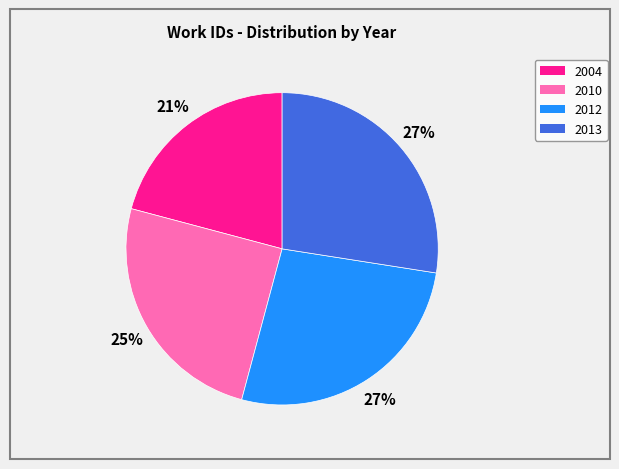

Which category has the smallest portion of the pie?

2004